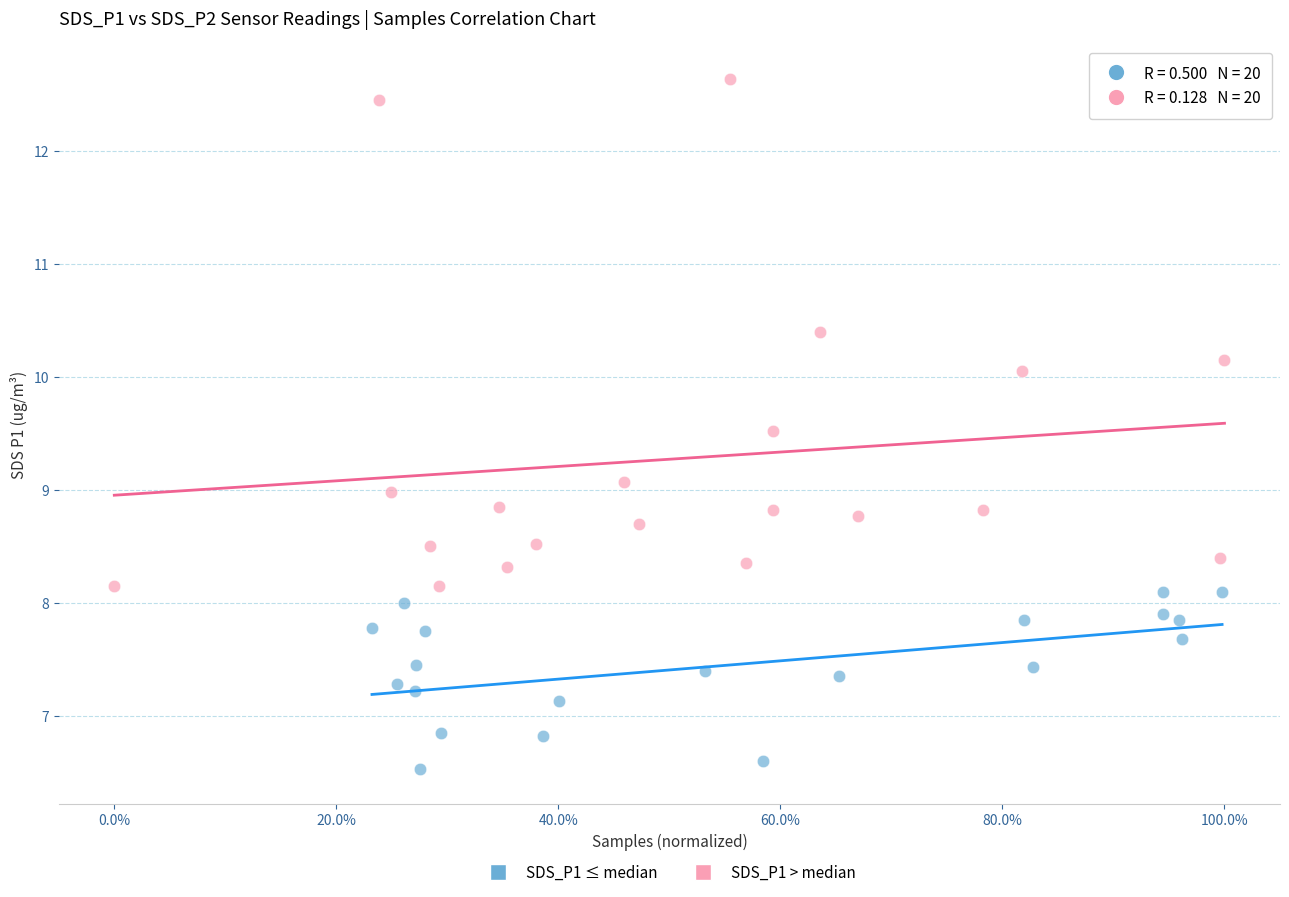

Which series reaches the minimum Y coordinate?

SDS_P1 ≤ median